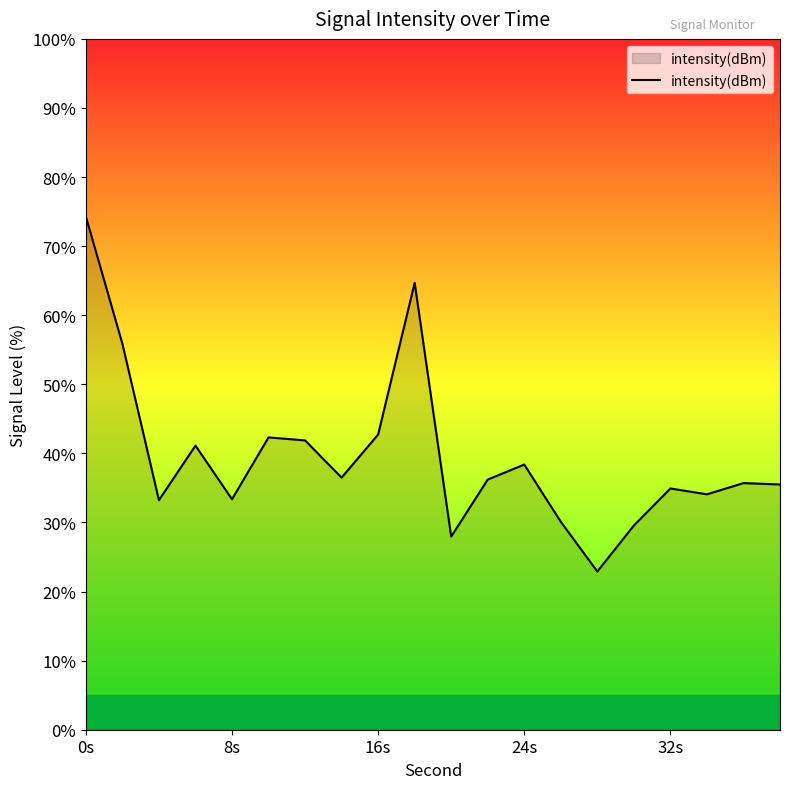

What is the minimum value shown in the chart?

22.9